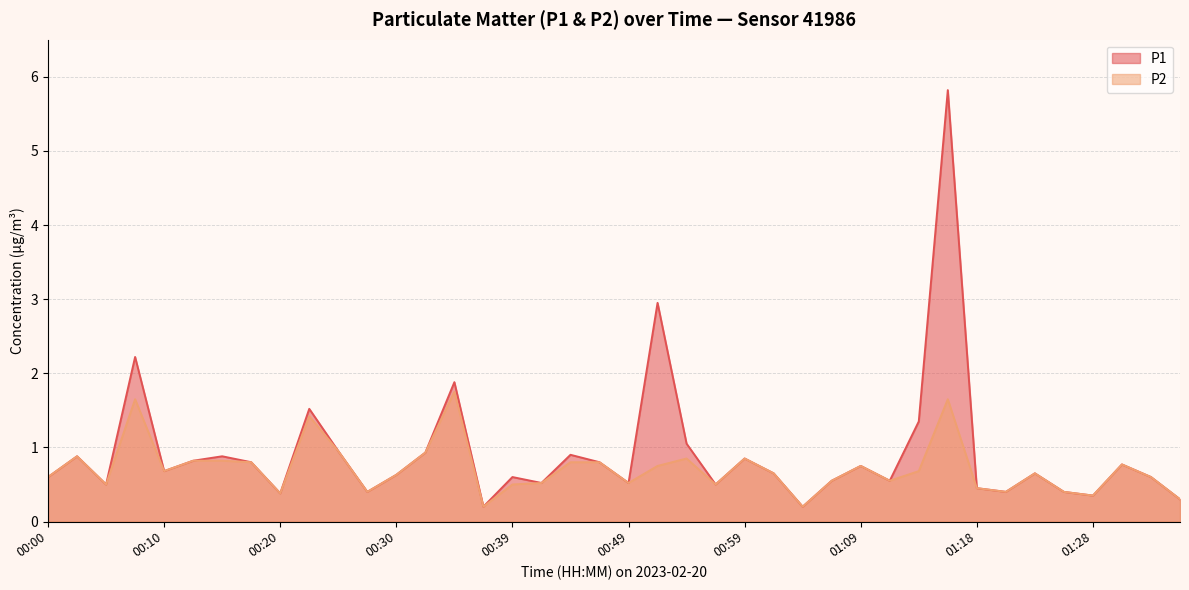

At how many categories does at least one series exceed 5?

1